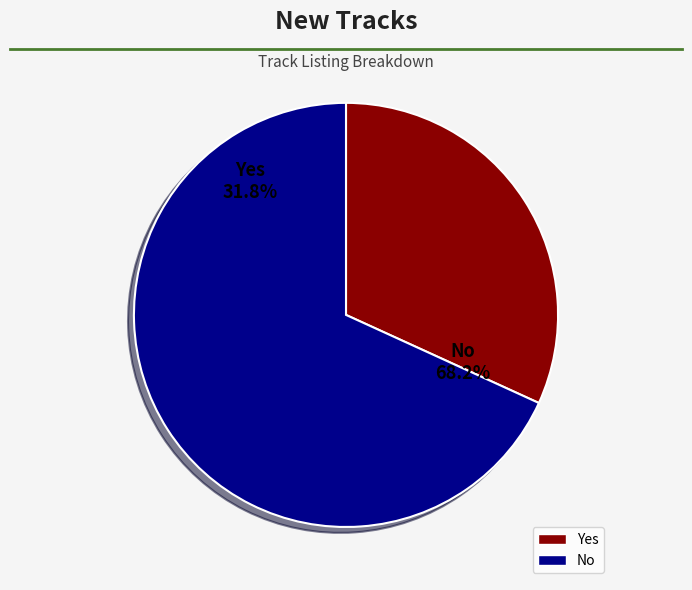

To the nearest percent, what portion does No represent?

68%